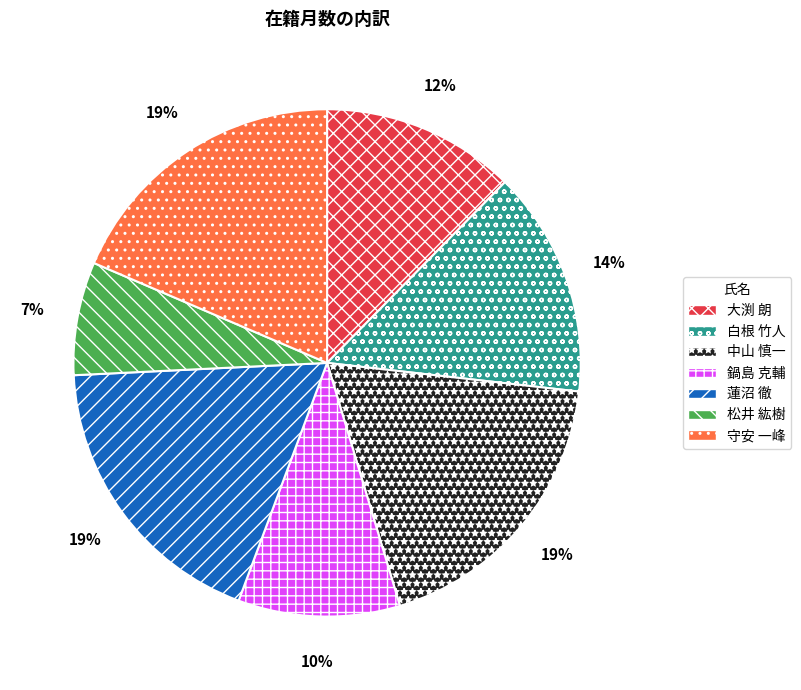

To the nearest percent, what is the difference between the 松井 紘樹 and 鍋島 克輔 slice percentages?

3%